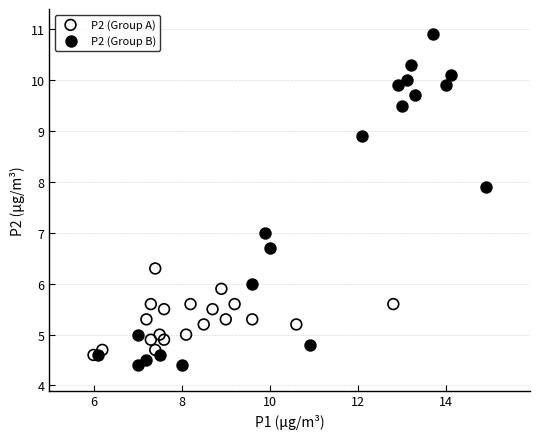

Which series reaches the maximum Y coordinate?

P2 (Group B)